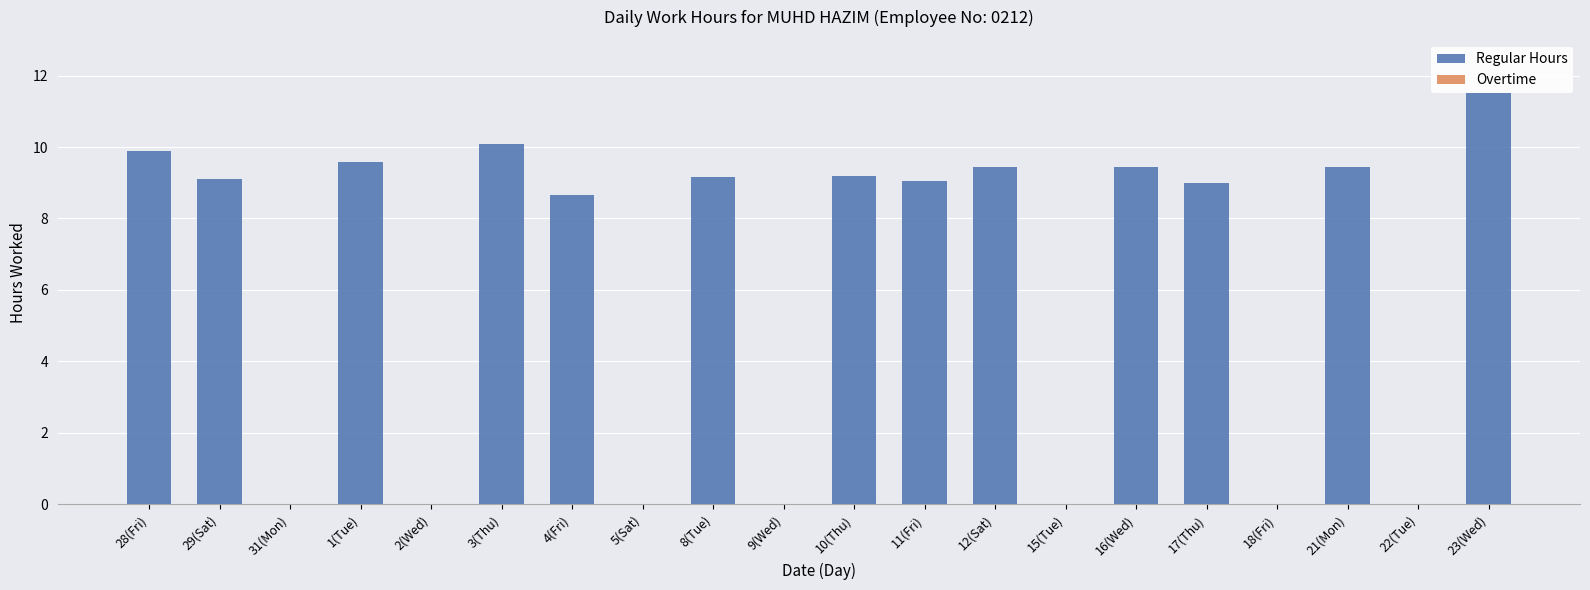

How many series are shown in this chart?

1